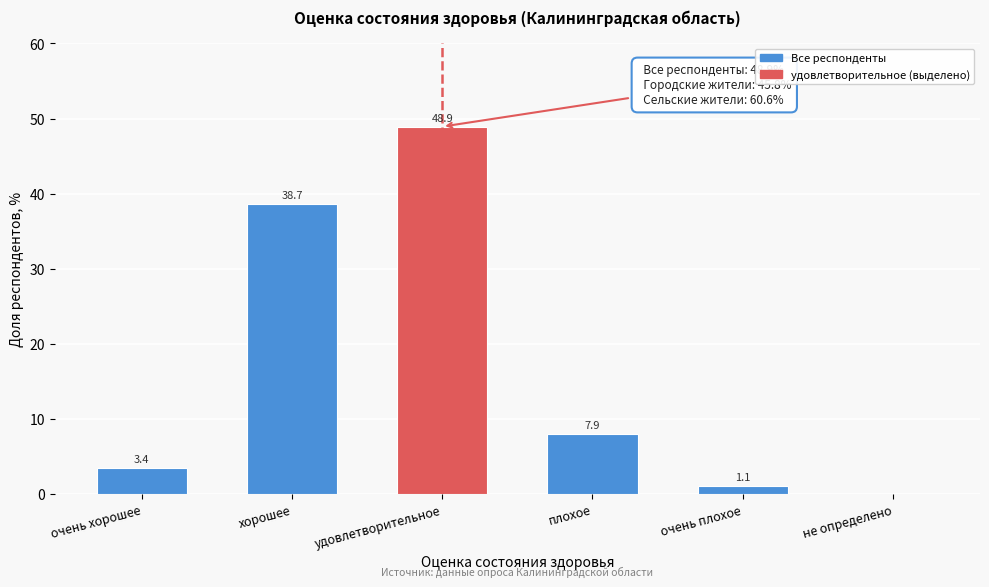

Reading left to right, extract all data points from this chart.

очень хорошее=3.4	хорошее=38.7	удовлетворительное=48.9	плохое=7.9	очень плохое=1.1	не определено=0.0